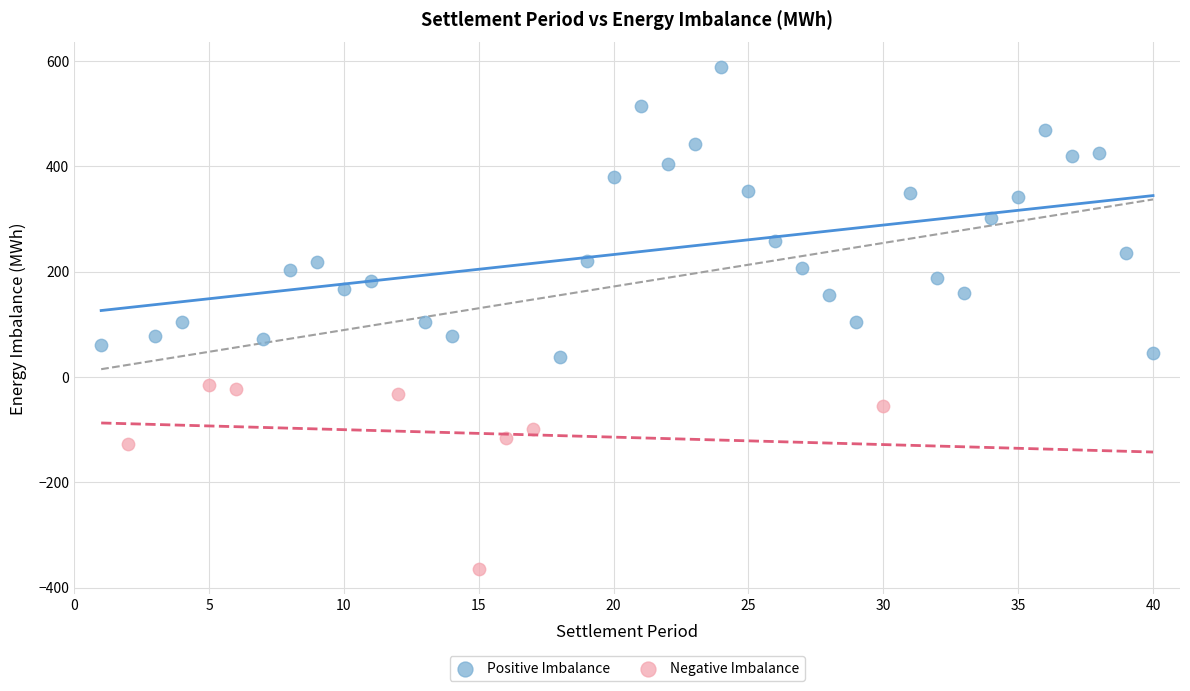

Which series reaches the minimum Y coordinate?

Negative Imbalance